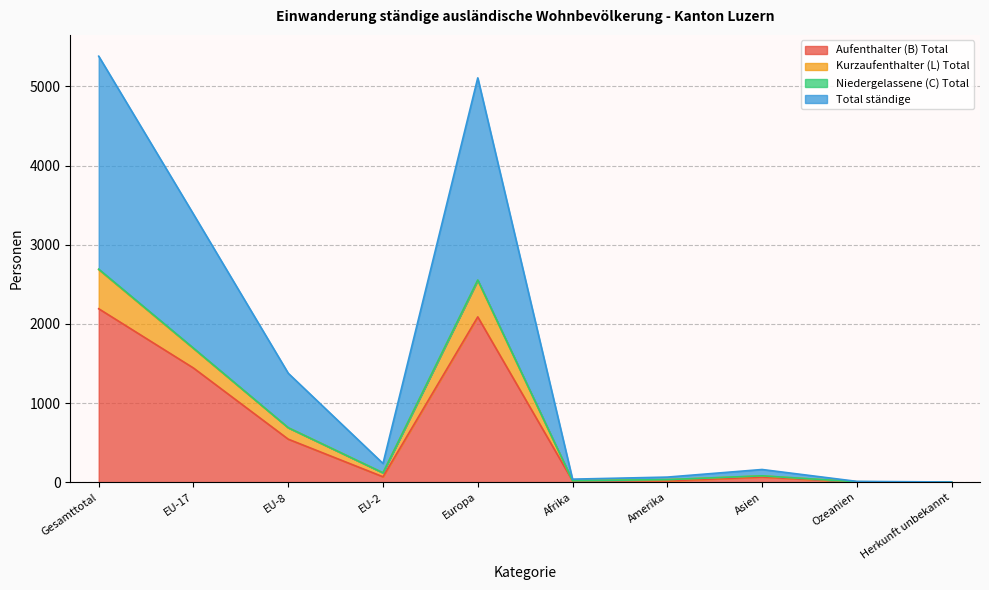

Which has a higher value, Ozeanien or EU-2?

EU-2